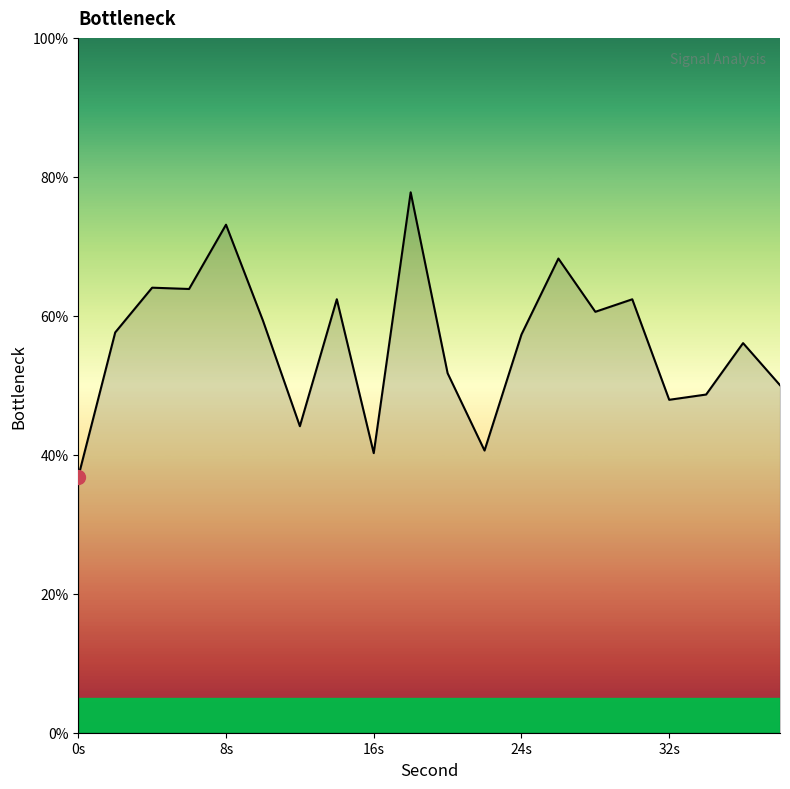

What is the difference between the second highest and second lowest values?

32.9